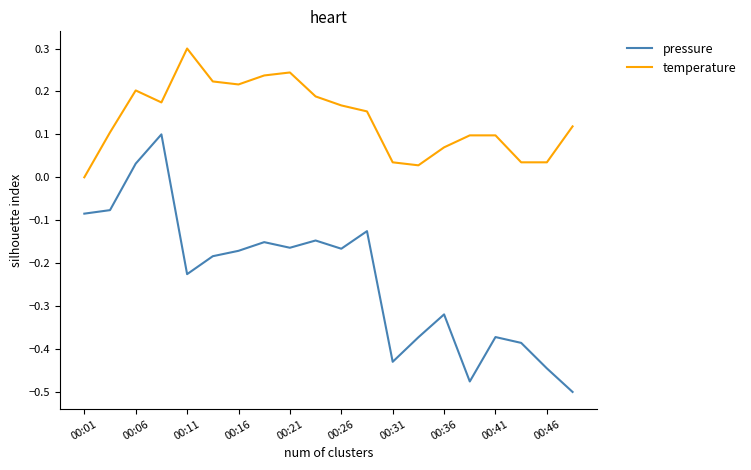

How many lines are shown in the chart?

2